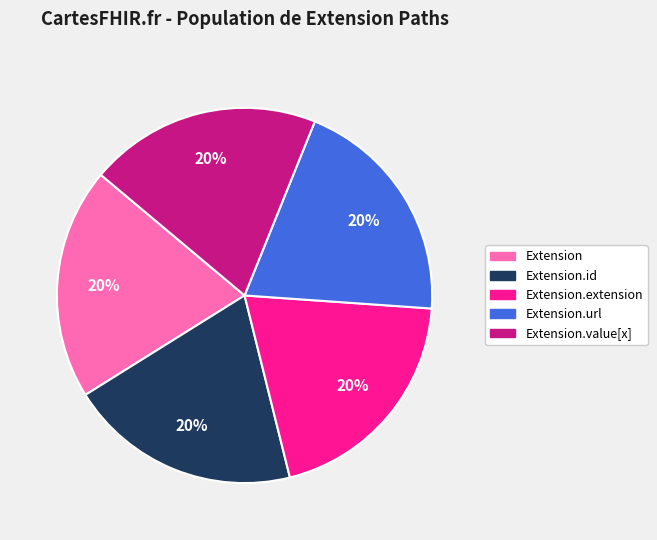

Does any single category account for the majority?

No